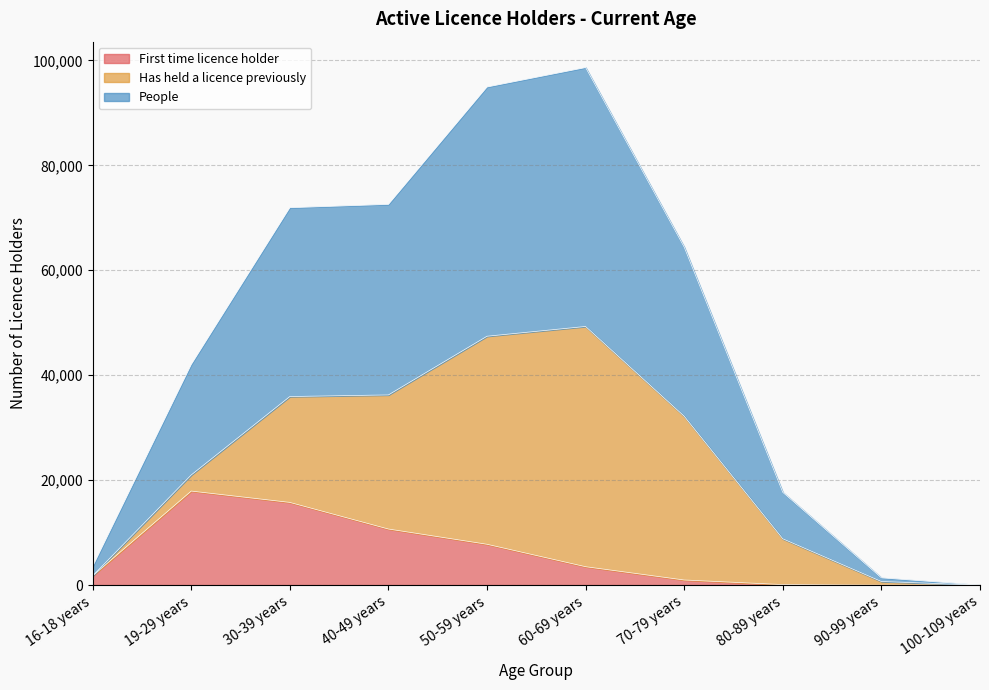

Which series has the largest total across all categories?

People